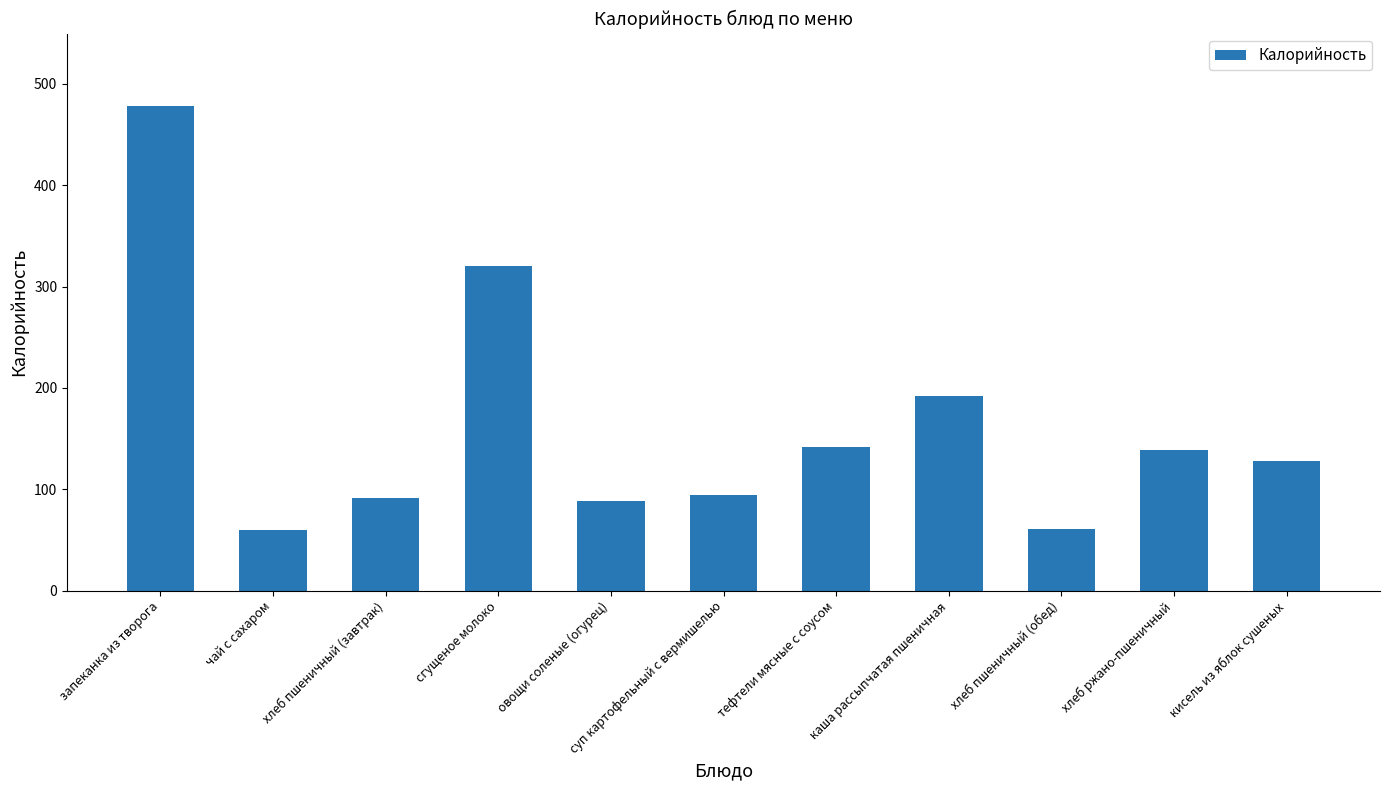

What is the difference between the maximum and minimum values?

418.0